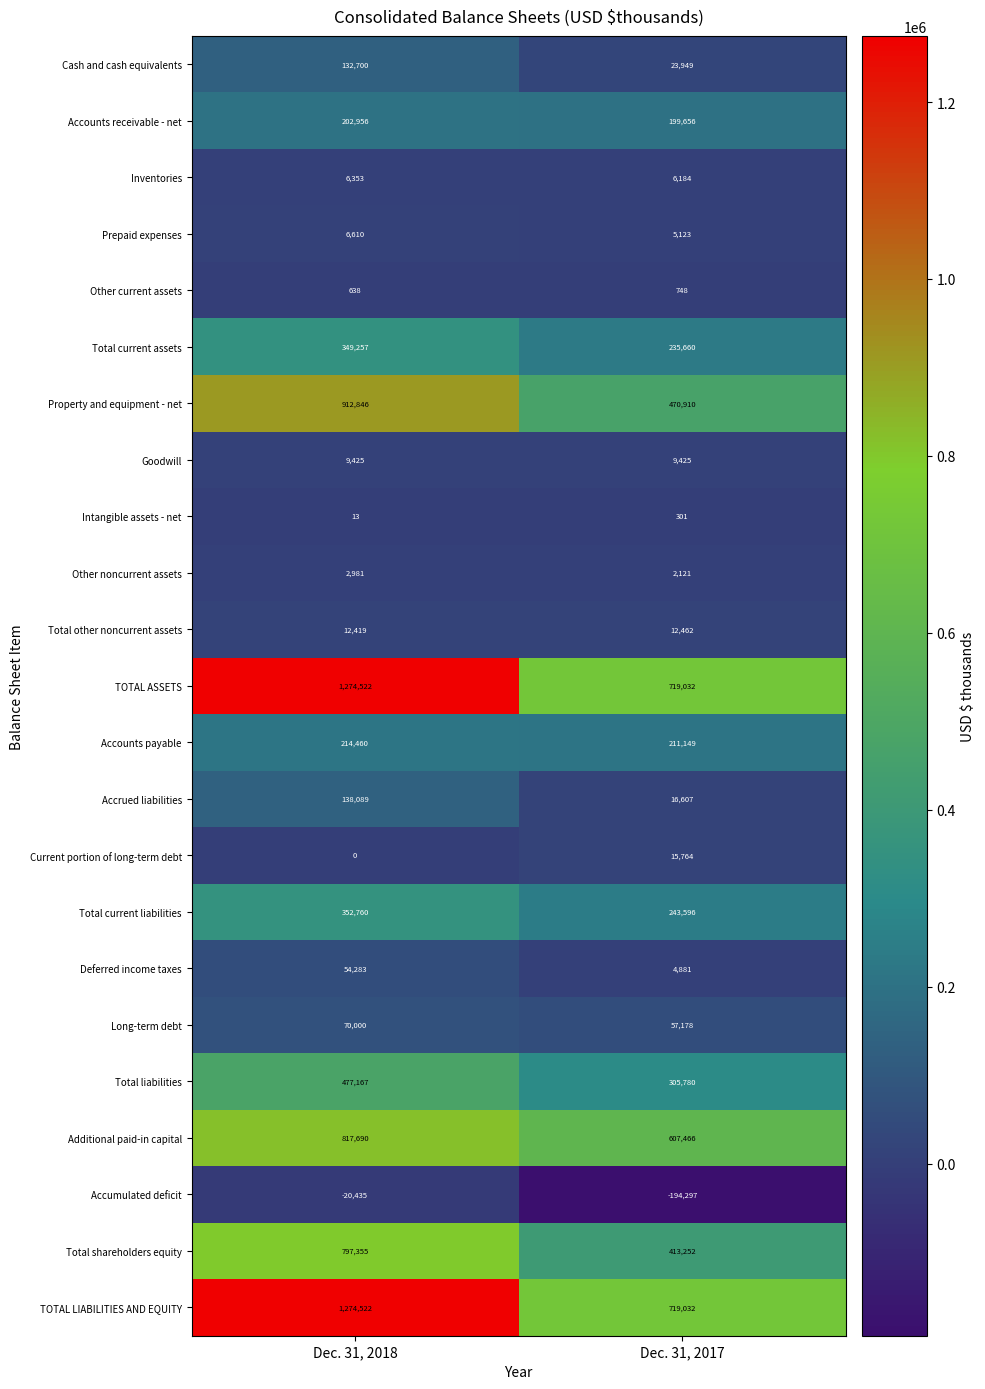

How many distinct data groups are displayed?

23